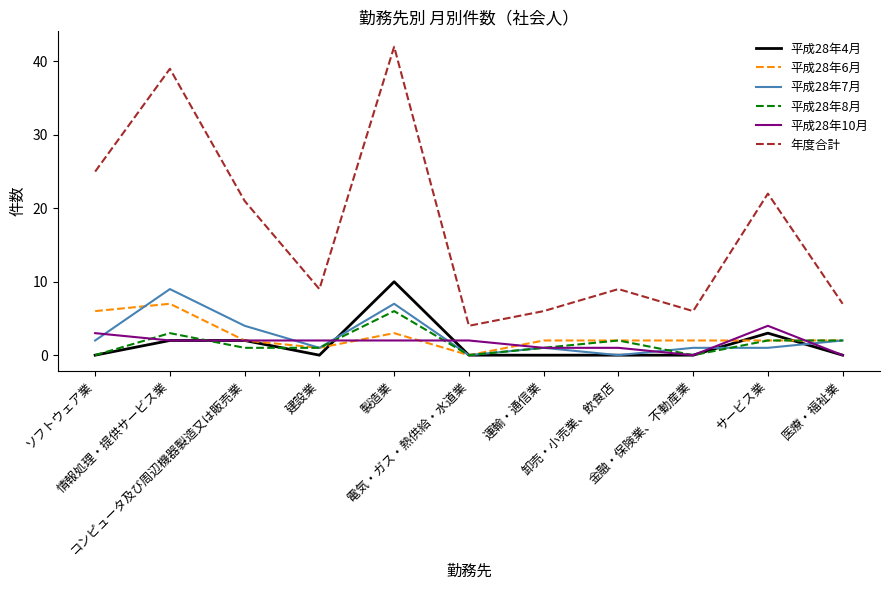

What is the difference between the 年度合計 values at 金融・保険業、不動産業 and 卸売・小売業、飲食店?

3